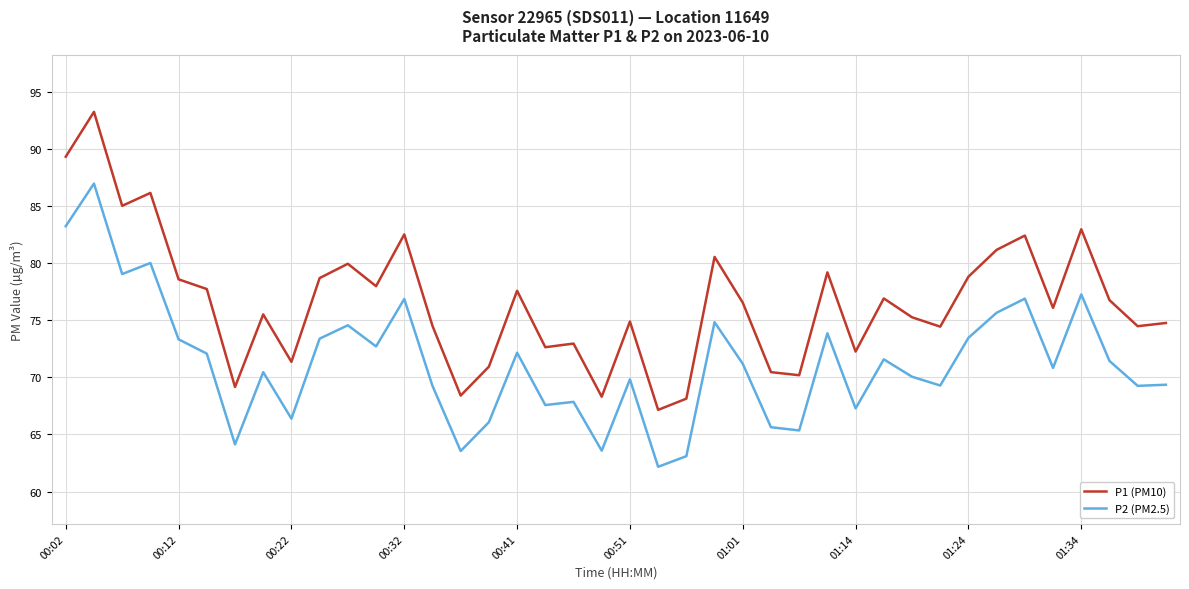

What are all the series names shown in the legend?

P1 (PM10), P2 (PM2.5)